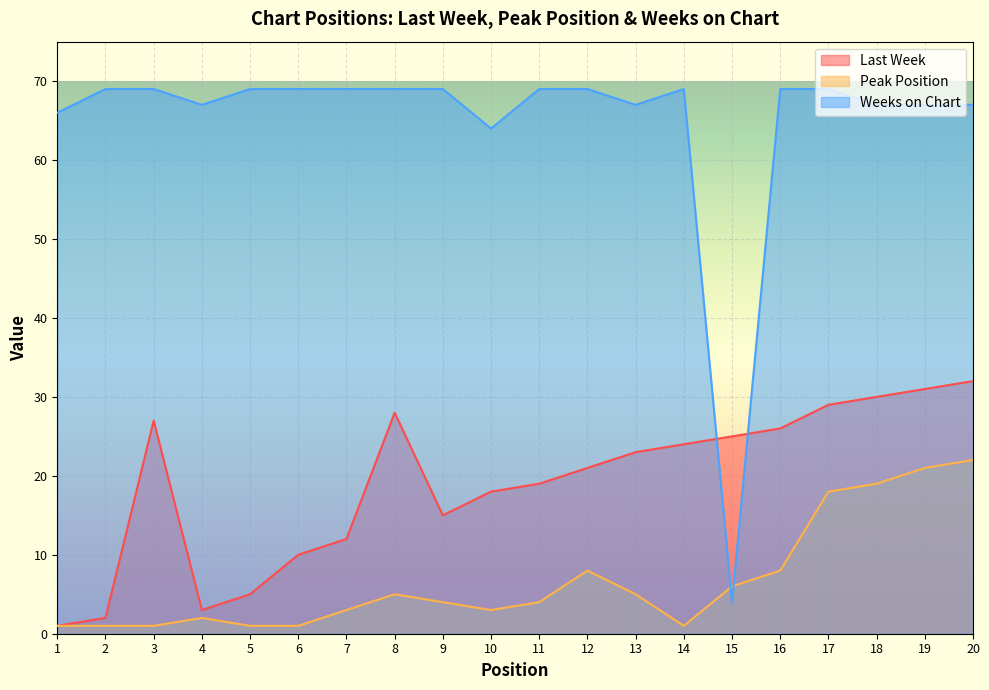

True or false: Peak Position has a value of 5 at 8.

True